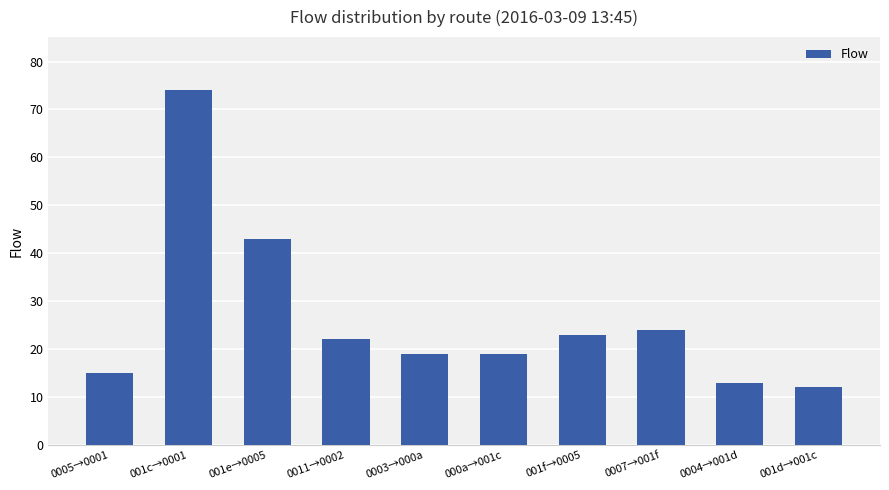

What is the change in value from 0003→000a to 001d→001c?

-7